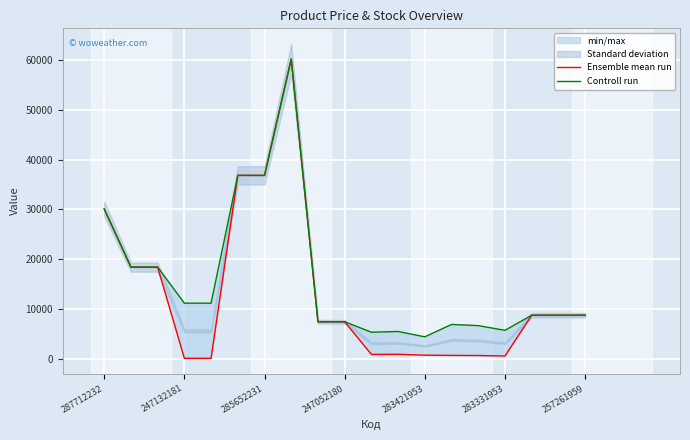

What is the spread (max minus min) of values at 283331953?

5154.3